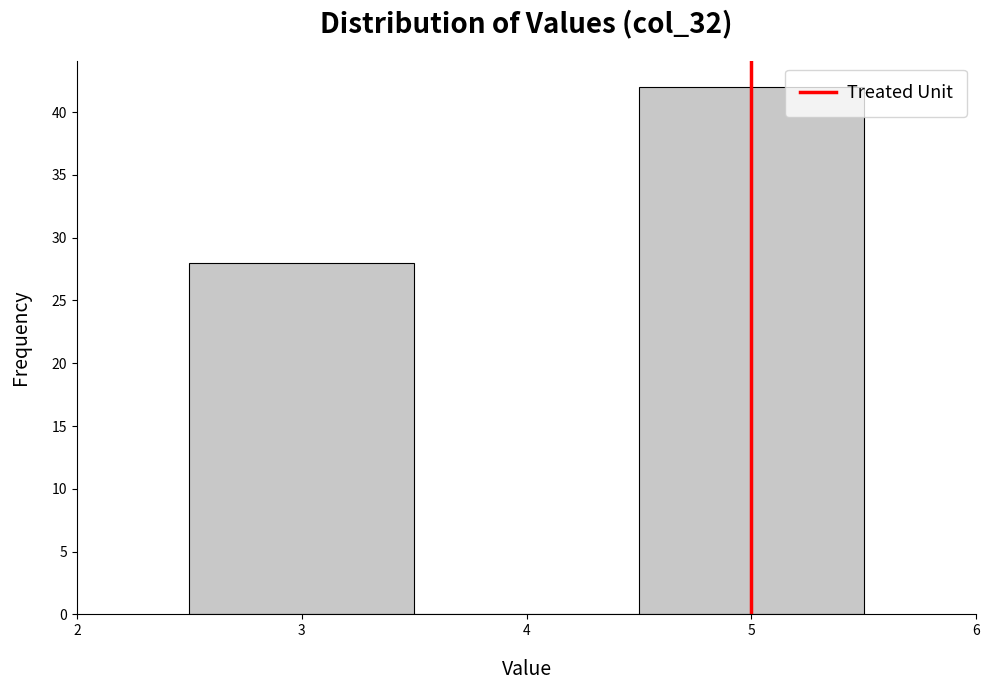

Reading left to right, transcribe this chart: for each bar, give the range it covers on the x-axis and its height. The values are not printed on the chart, so give them approximately, as read against the axis.

2.5 to 3.5: 28
3.5 to 4.5: 0
4.5 to 5.5: 42